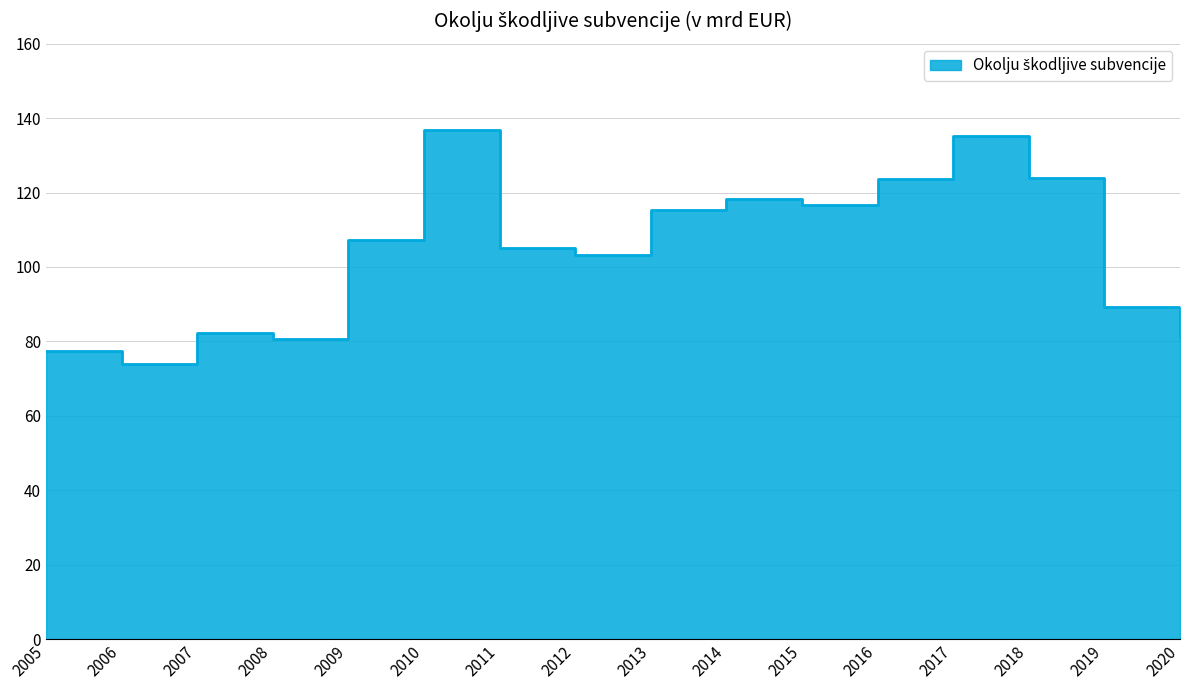

List the labels in order of value, largest first.

2010, 2017, 2018, 2016, 2014, 2015, 2013, 2009, 2011, 2012, 2019, 2007, 2020, 2008, 2005, 2006